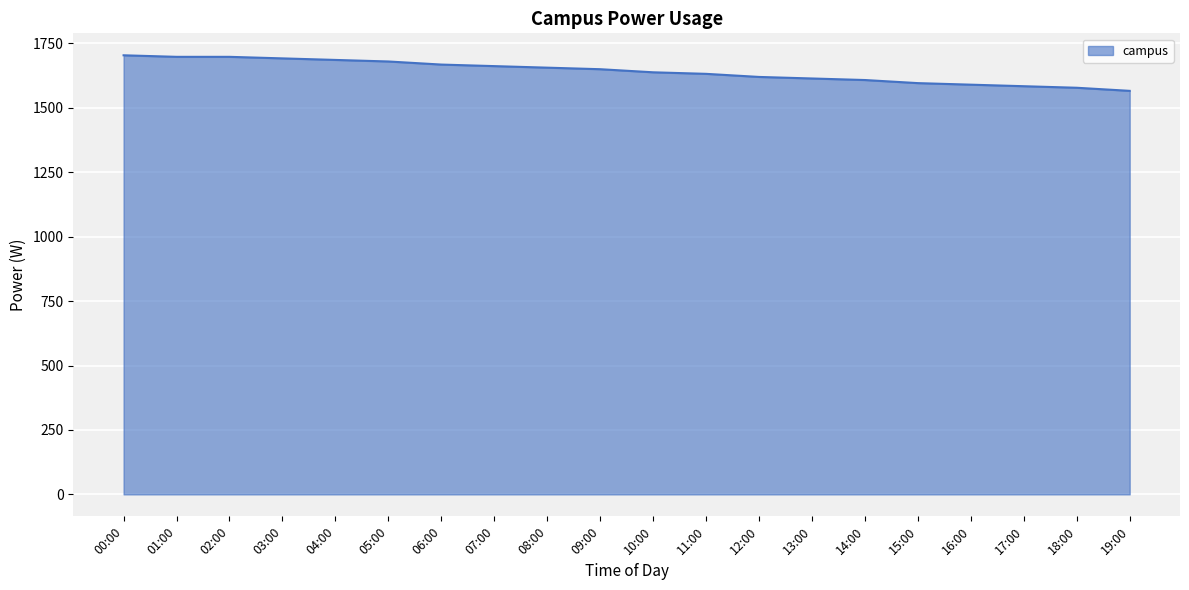

What position from the right is 05:00?

15